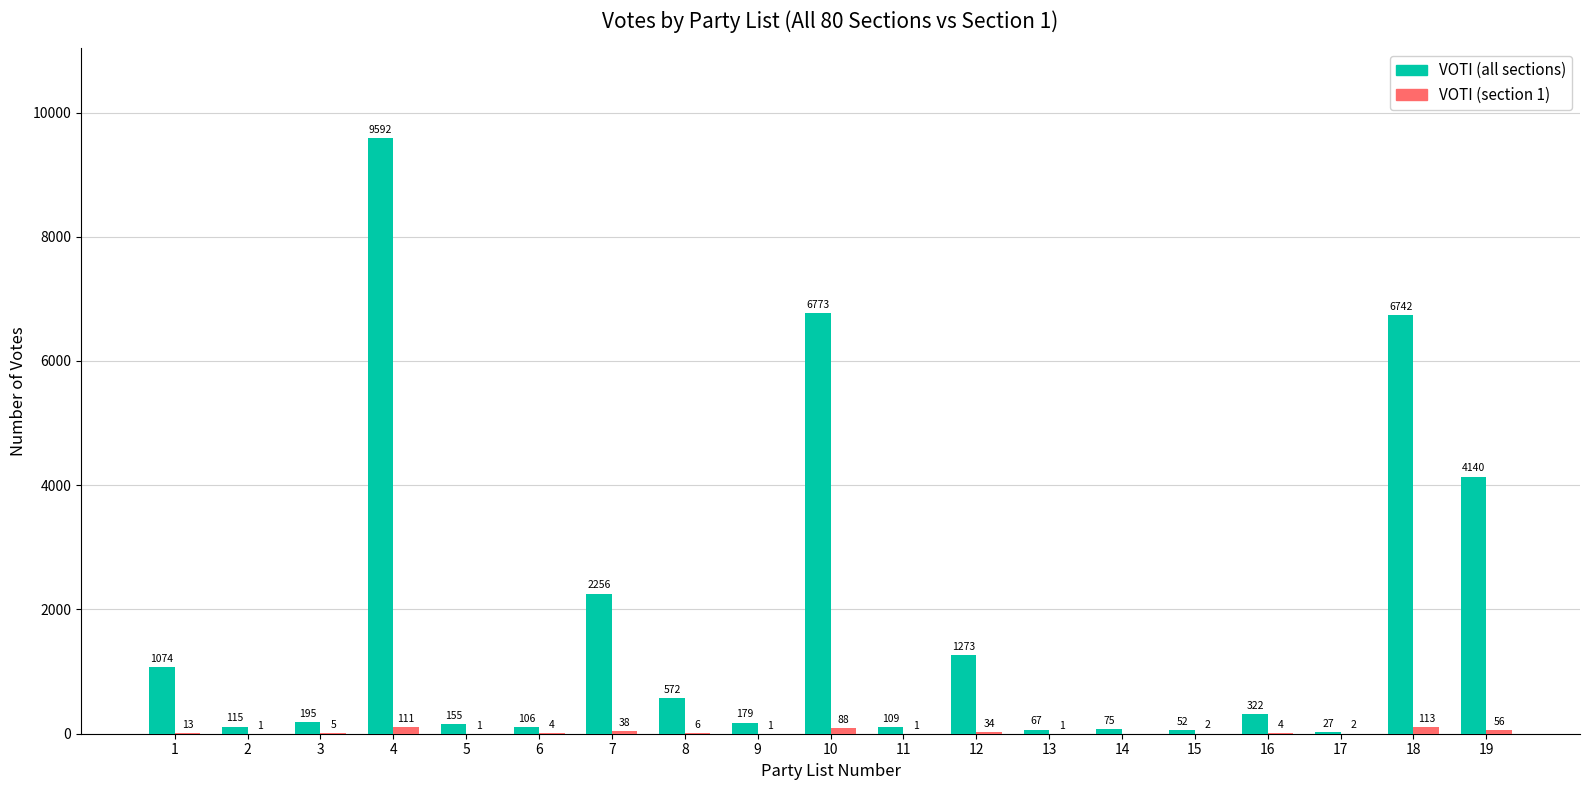

Is the value of VOTI (all sections) at 3 greater than the value of VOTI (section 1) at 19?

Yes